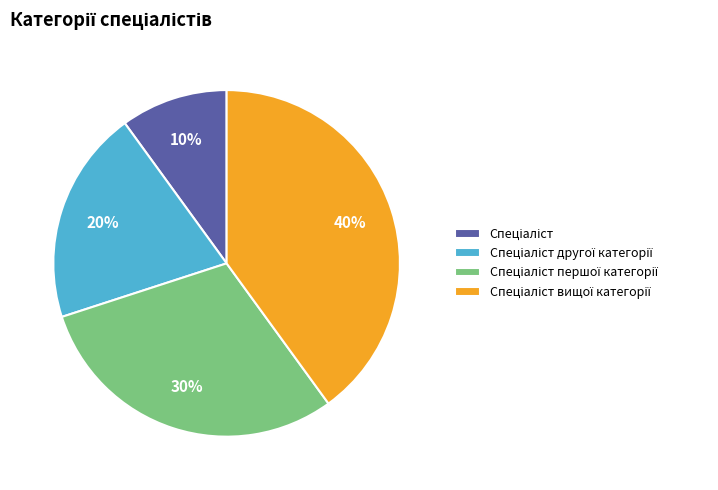

To the nearest percent, what is the average slice percentage?

25%